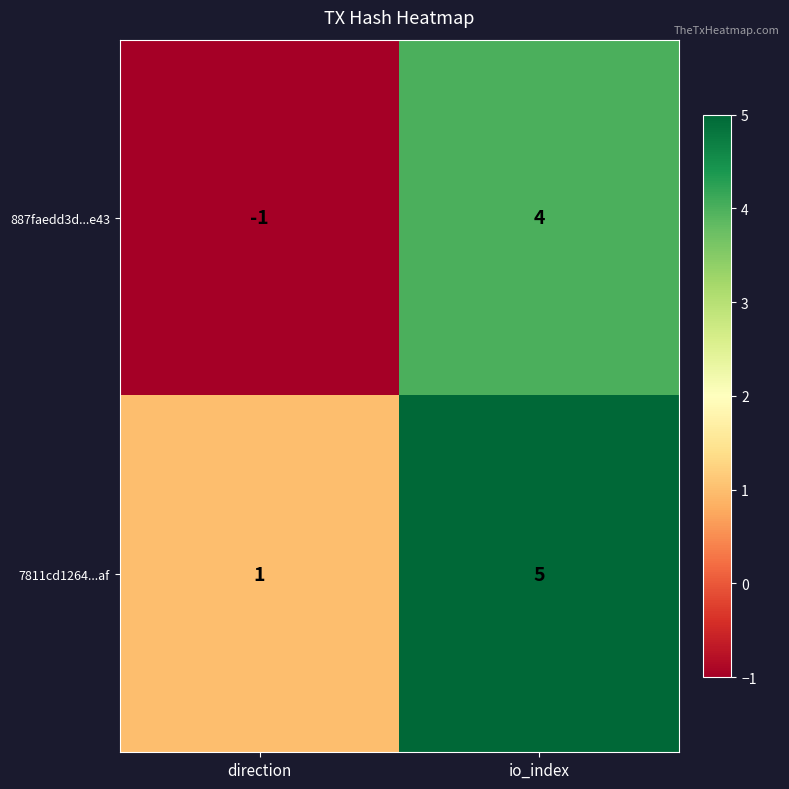

Reading right to left, transcribe all the data shown in this chart.

887faedd3d...e43: io_index=4	direction=-1
7811cd1264...af: io_index=5	direction=1